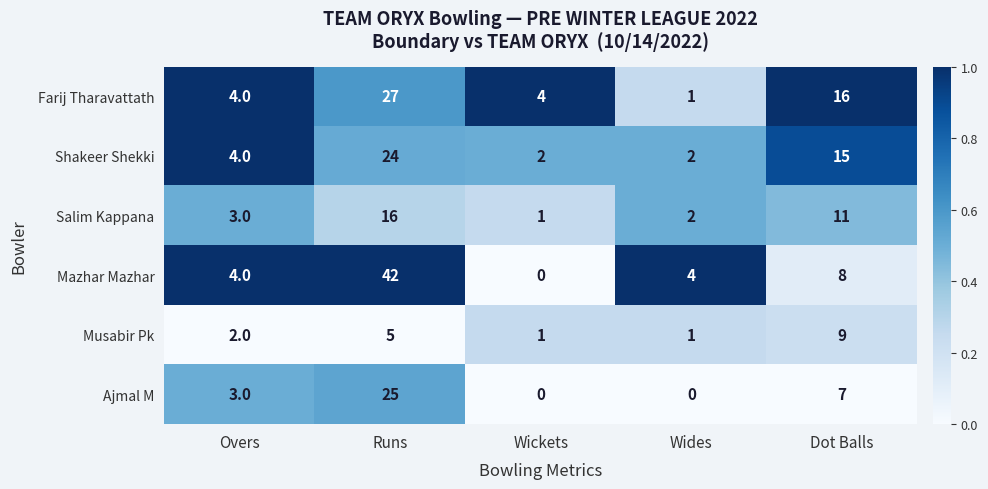

The value of Salim Kappana at Wickets is 1. True or false?

True